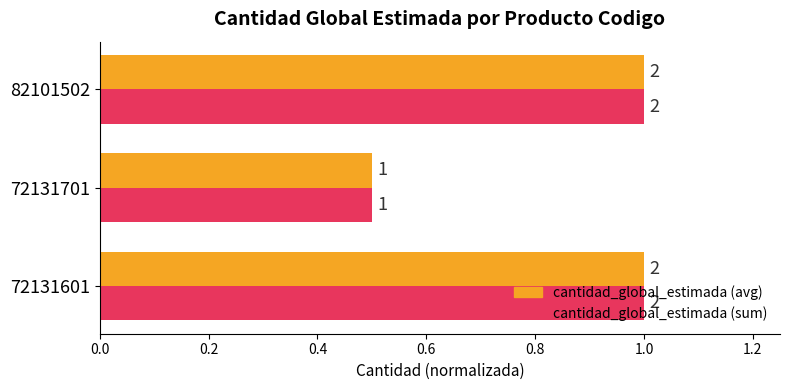

What are all the series names shown in the legend?

cantidad_global_estimada (avg), cantidad_global_estimada (sum)